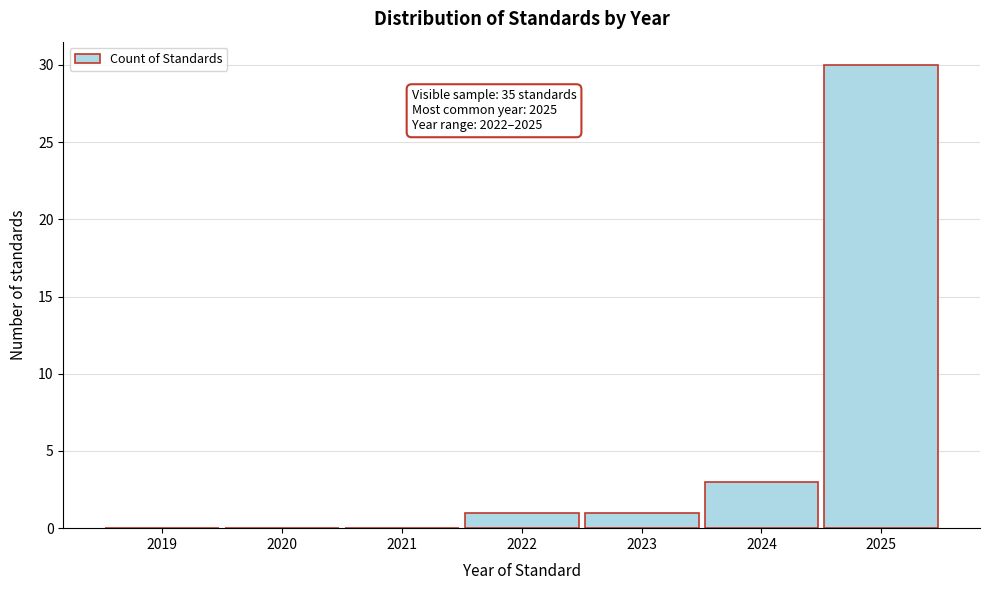

Reading left to right, extract all data points from this chart.

2019=0	2020=0	2021=0	2022=1	2023=1	2024=3	2025=30